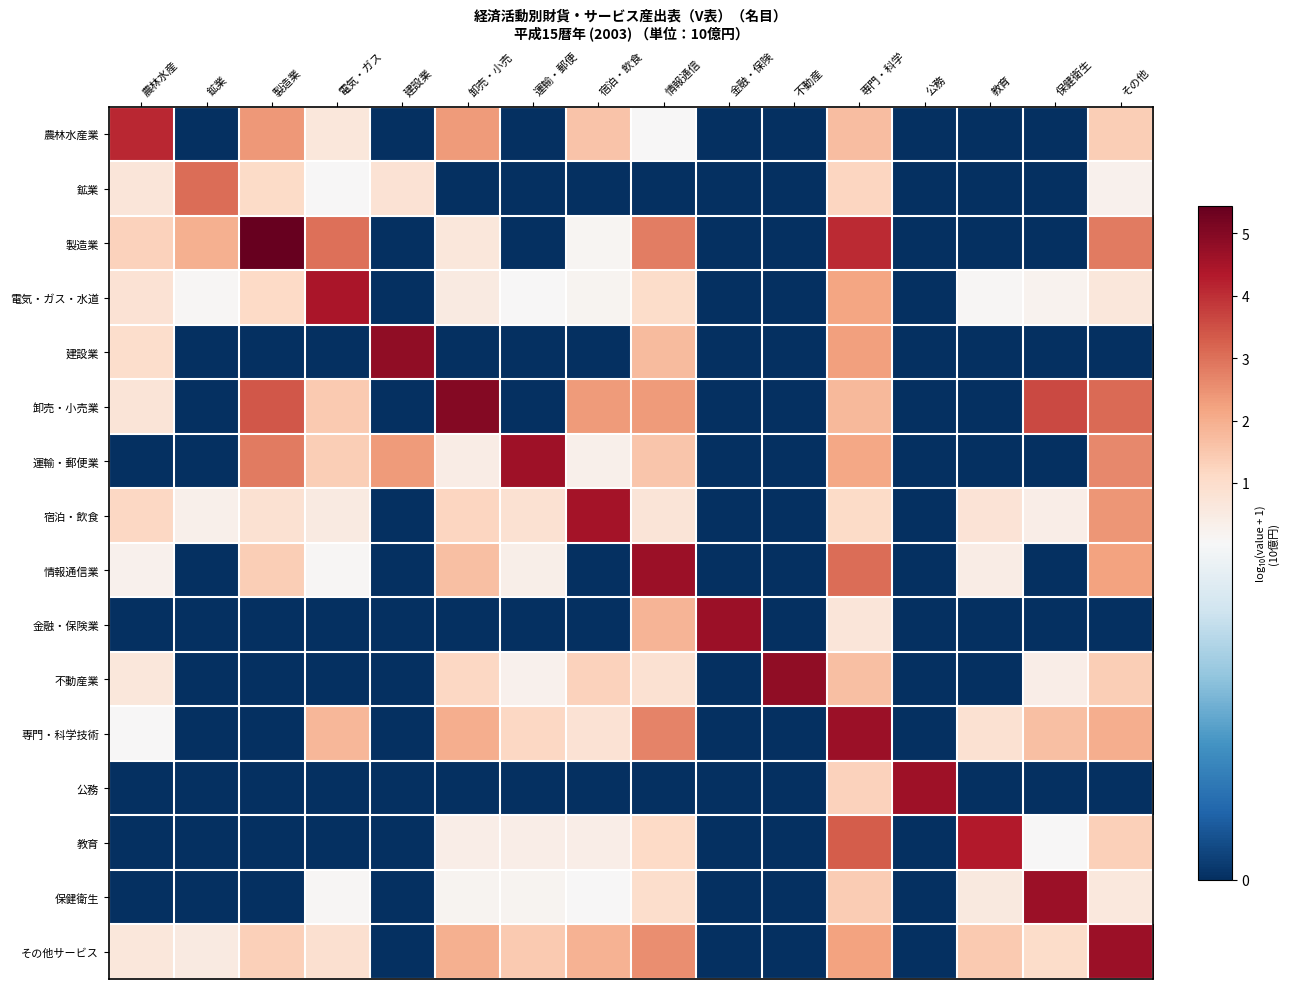

What is the total value across all series at 農林水産?

11.3